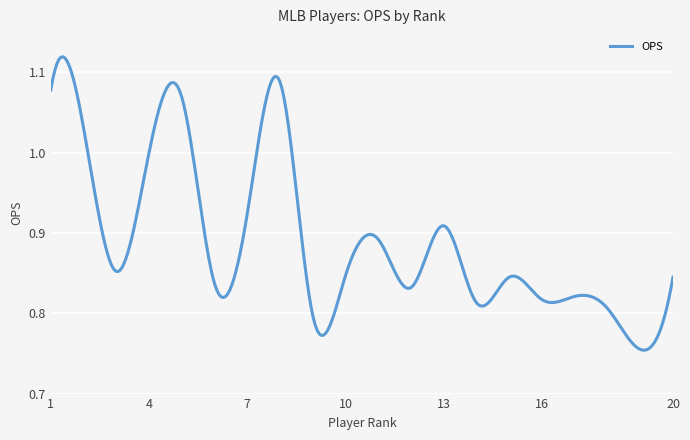

What is the difference between the maximum and minimum values?

0.4